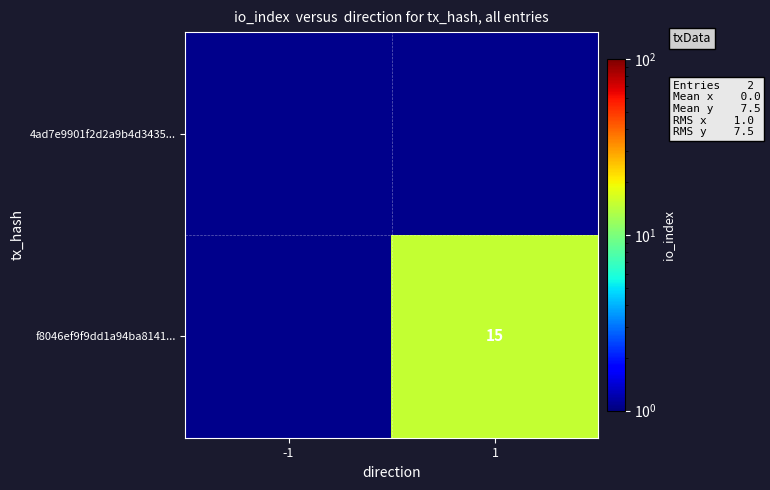

The value of f8046ef9f9dd1a94ba8141... at 1 is 10. True or false?

False